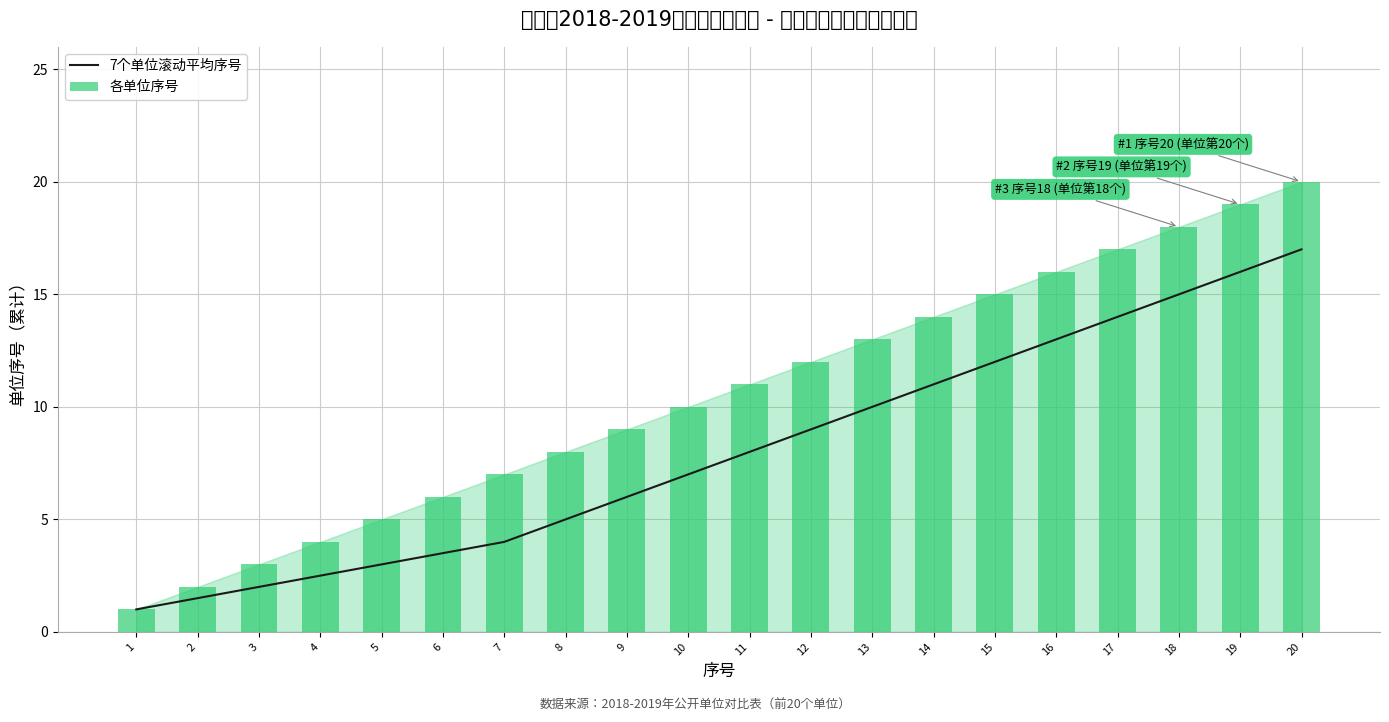

List the series in order of their overall mean, lowest first.

7个单位滚动平均序号, 各单位序号